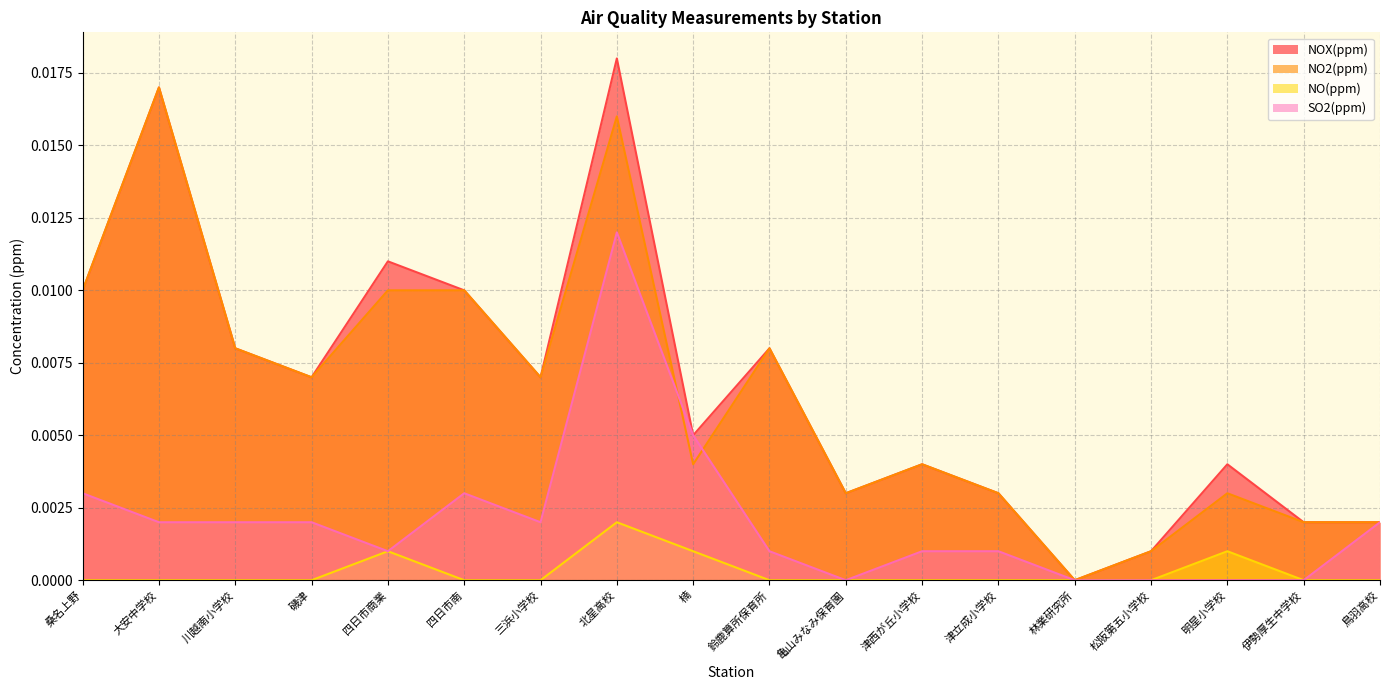

In SO2(ppm), how many points are lower than both neighbors (excluding endpoints)?

3